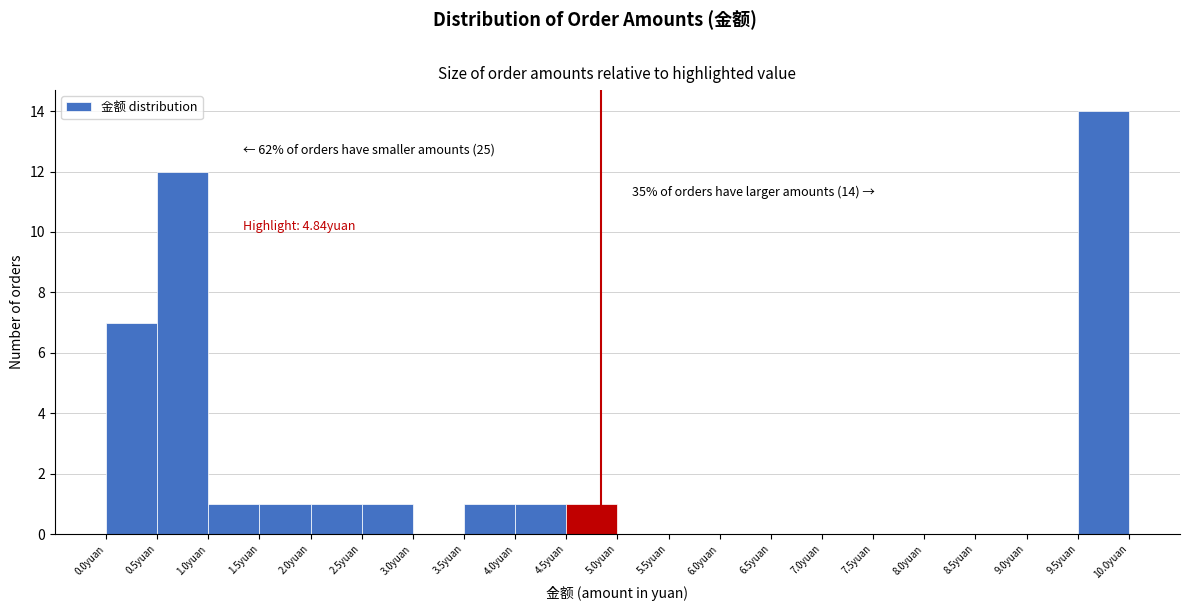

Which range on the x-axis has the tallest bar?

9.5 to 10.0